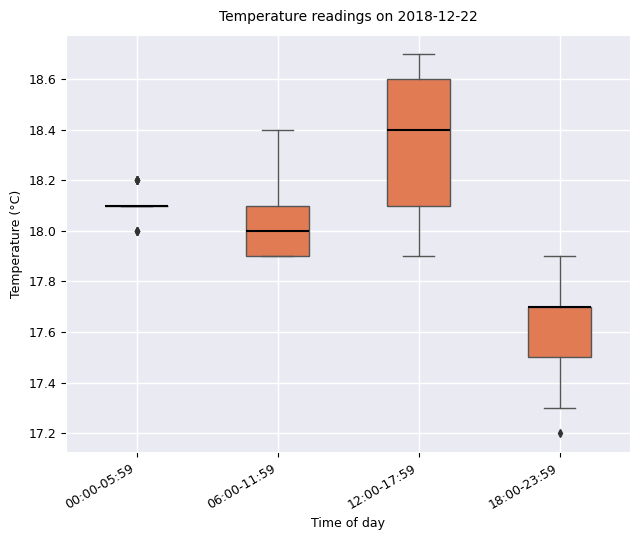

Reading left to right, read every box against the y-axis: the position of its median line, the range the box covers, and the ends of its whiskers. The values are not printed on the chart, so give them approximately, as read against the axis.

00:00-05:59: box collapsed to a line at 18.1, whiskers 18.1 to 18.1
06:00-11:59: median 18.0, box 17.9 to 18.1, whiskers 17.9 to 18.4
12:00-17:59: median 18.4, box 18.1 to 18.6, whiskers 17.9 to 18.7
18:00-23:59: median 17.7 (drawn on the box's upper edge), box 17.5 to 17.7, whiskers 17.3 to 17.9